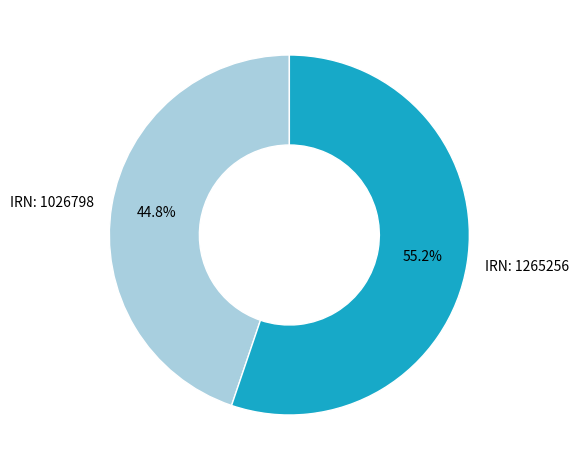

Is the sum of IRN: 1026798 and IRN: 1265256 greater than half?

Yes